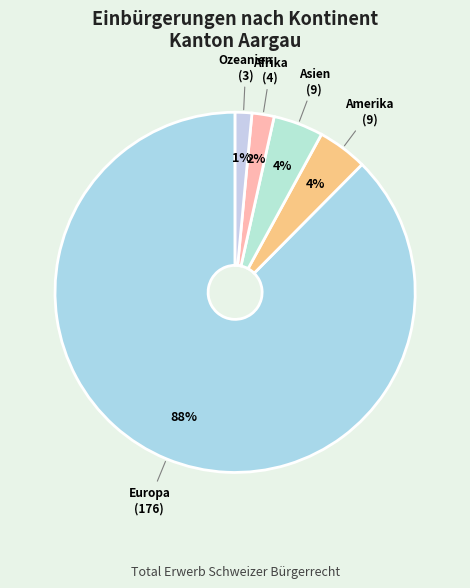

Do Ozeanien and Asien together represent more than half of the pie?

No